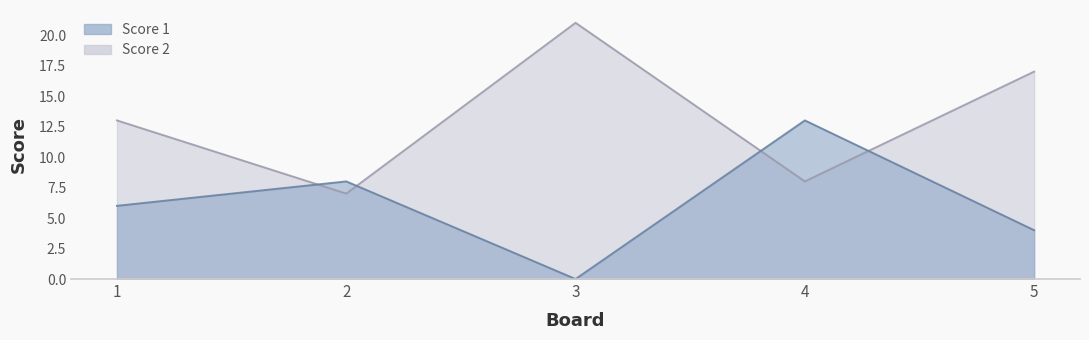

What is the value of the Score 1 point at the 1st from the left?

6